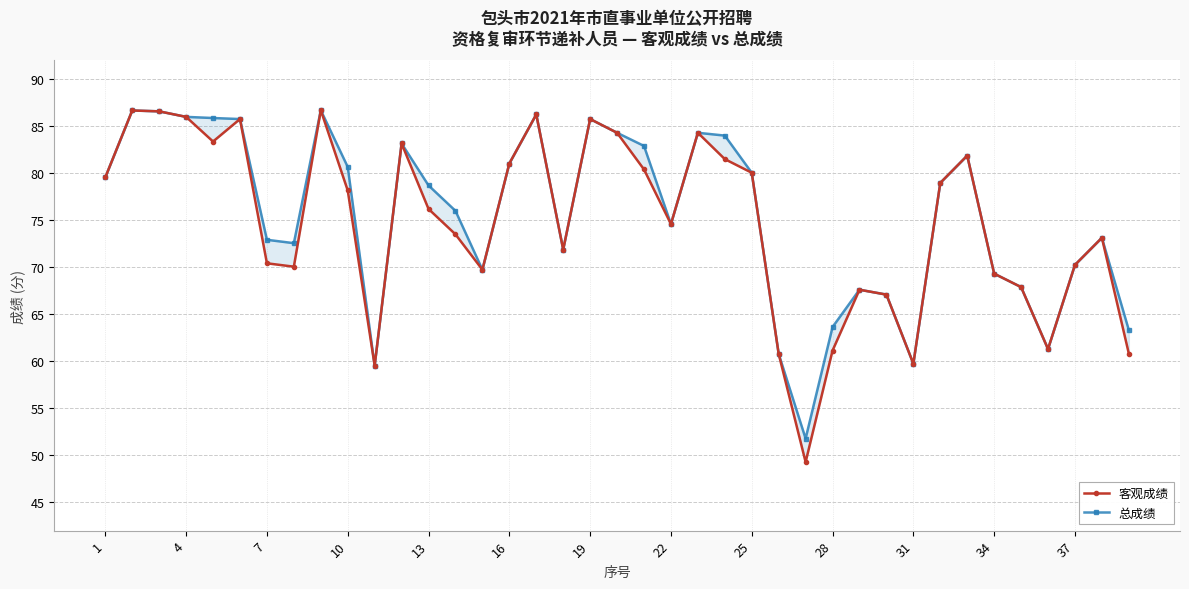

What is the smallest value displayed?

49.3